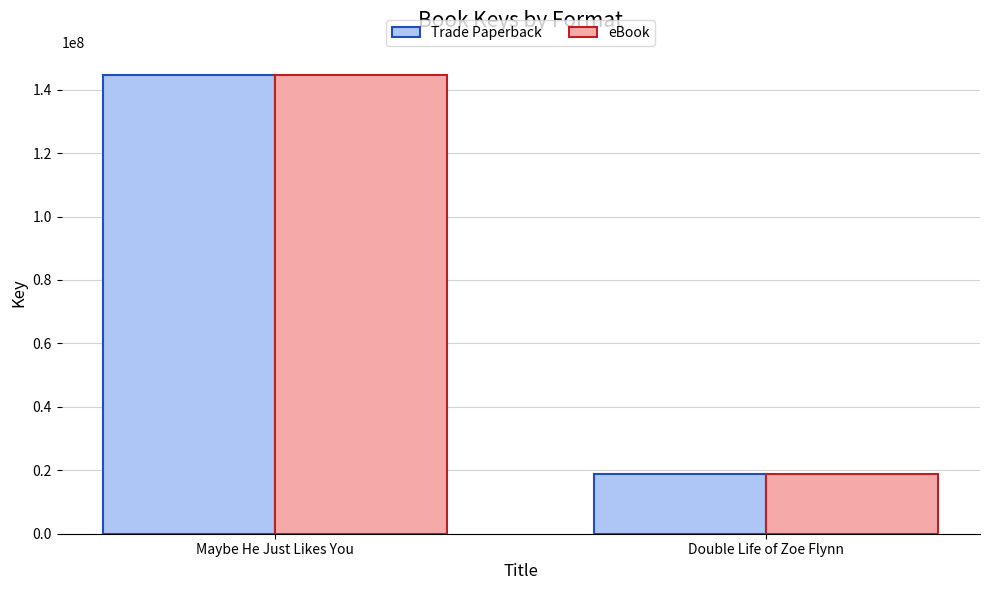

At which label is Trade Paperback closest to 81750587?

Double Life of Zoe Flynn